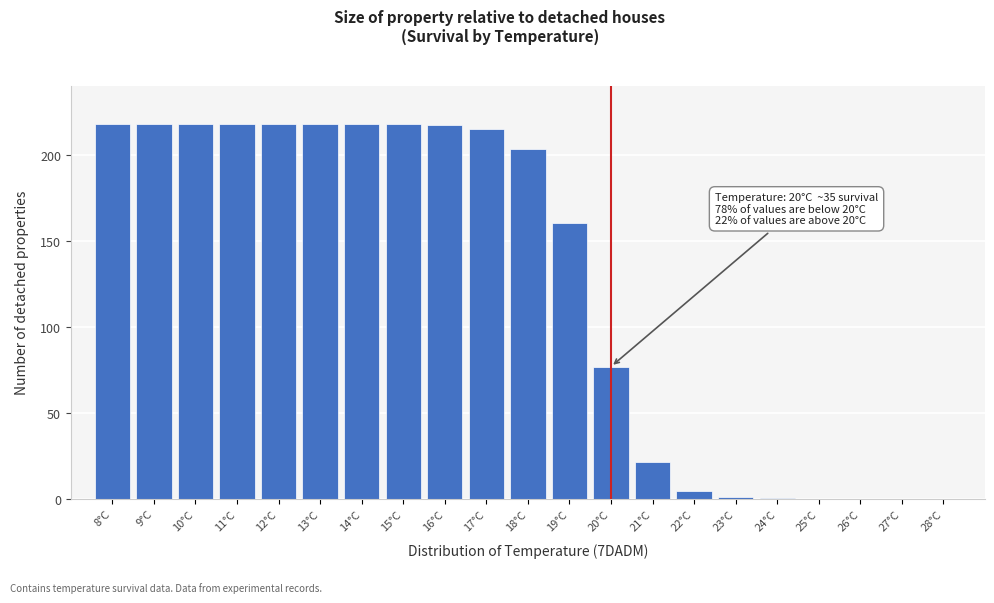

What is the greatest value displayed?

218.0